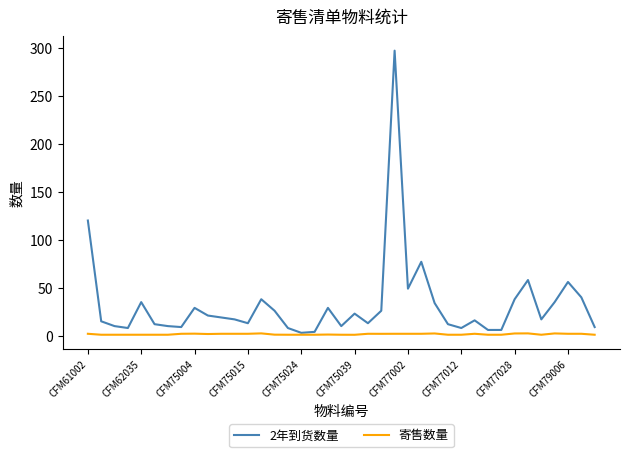

In 2年到货数量, how many points are higher than both neighbors (excluding endpoints)?

10